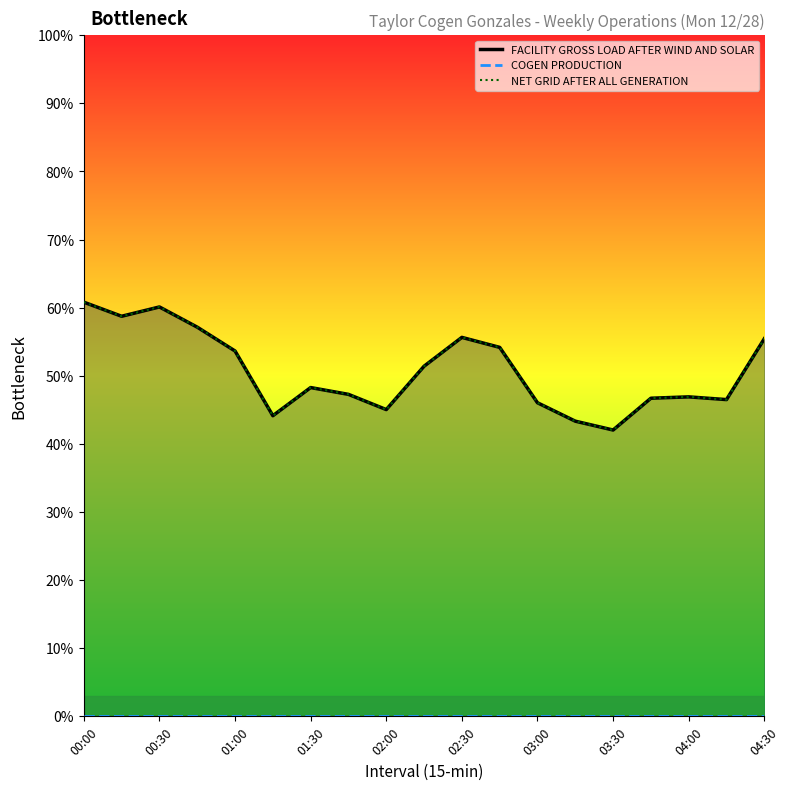

Reading left to right, transcribe all the data shown in this chart.

FACILITY GROSS LOAD AFTER WIND AND SOLAR: 1824	1762	1803	1714	1609	1324	1448	1418	1351	1542	1669	1625	1381	1300	1261	1401	1407	1395	1663
COGEN PRODUCTION: 0	0	0	0	0	0	0	0	0	0	0	0	0	0	0	0	0	0	0
NET GRID AFTER ALL GENERATION: 1824	1762	1803	1714	1609	1324	1448	1418	1351	1542	1669	1625	1381	1300	1261	1401	1407	1395	1663